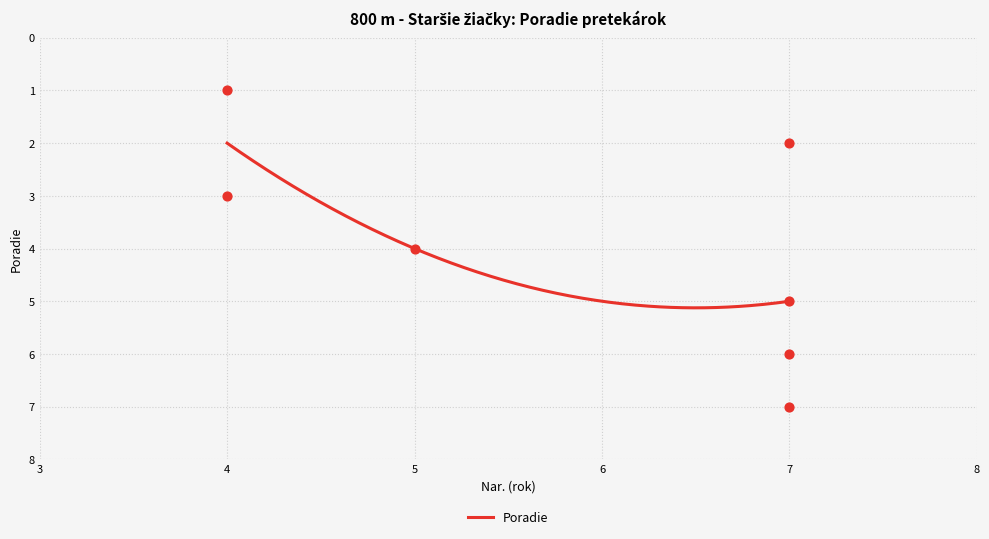

What is the highest value of the Poradie series?

5.1